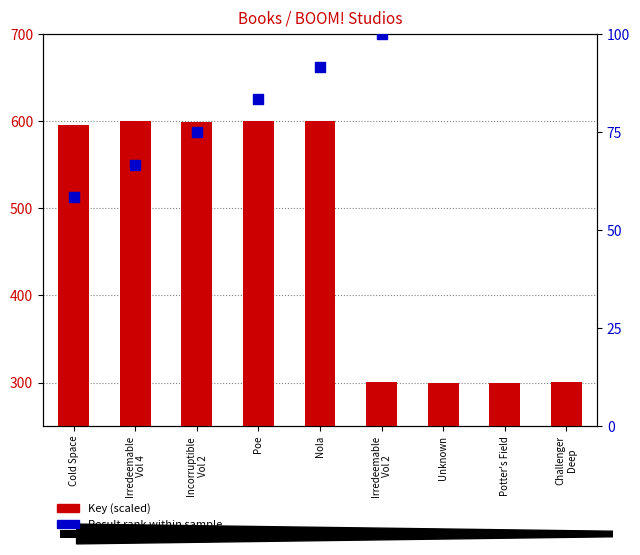

What is the total value across all series at Poe?

683.3